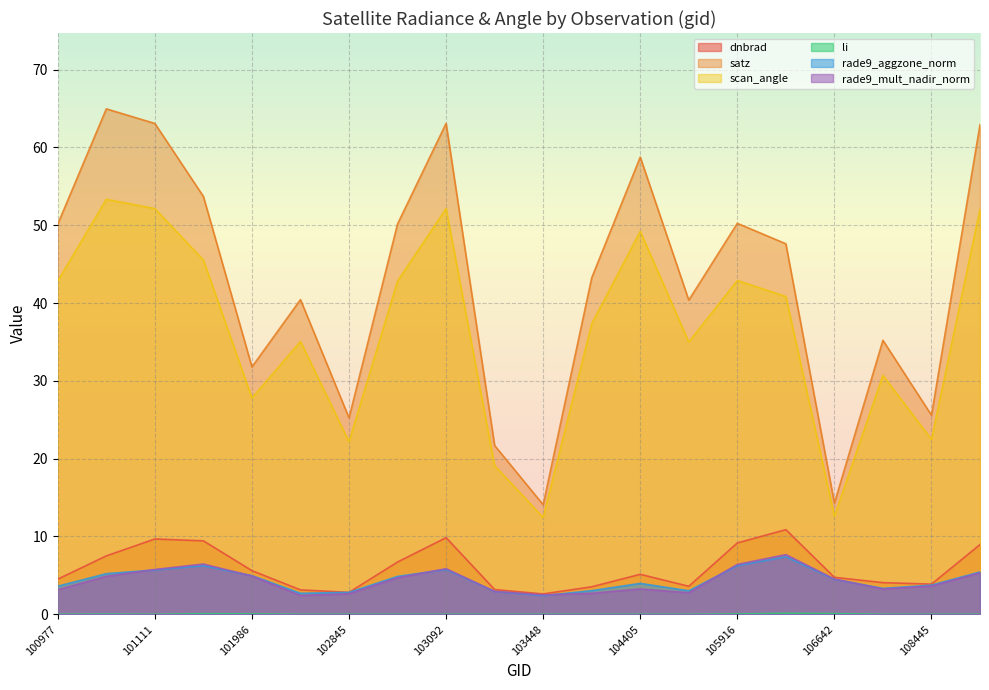

Reading left to right, extract all data points from this chart.

dnbrad: 100977=4.5	101102=7.5	101111=9.7	101858=9.4	101986=5.6	102602=3.1	102845=2.8	102964=6.7	103092=9.8	103330=3.2	103448=2.6	103566=3.5	104405=5.1	104522=3.6	105916=9.2	106285=10.9	106642=4.8	107560=4.1	108445=3.9	108802=9.0
satz: 100977=50.2	101102=65.0	101111=63.1	101858=53.7	101986=31.8	102602=40.4	102845=25.2	102964=50.2	103092=63.1	103330=21.7	103448=14.1	103566=43.2	104405=58.8	104522=40.4	105916=50.2	106285=47.6	106642=14.3	107560=35.2	108445=25.6	108802=62.9
scan_angle: 100977=42.8	101102=53.3	101111=52.1	101858=45.5	101986=27.8	102602=35.1	102845=22.2	102964=42.8	103092=52.1	103330=19.1	103448=12.4	103566=37.3	104405=49.2	104522=35.0	105916=42.9	106285=40.8	106642=12.6	107560=30.7	108445=22.5	108802=52.0
li: 100977=0.0	101102=0.0	101111=0.0	101858=0.1	101986=0.1	102602=0.0	102845=0.0	102964=0.0	103092=0.0	103330=0.0	103448=0.0	103566=0.0	104405=0.0	104522=0.0	105916=0.0	106285=0.1	106642=0.1	107560=0.0	108445=0.0	108802=0.0
rade9_aggzone_norm: 100977=3.6	101102=5.2	101111=5.7	101858=6.2	101986=5.0	102602=2.7	102845=2.8	102964=4.9	103092=5.8	103330=2.9	103448=2.4	103566=3.0	104405=4.0	104522=3.0	105916=6.3	106285=7.4	106642=4.5	107560=3.3	108445=3.8	108802=5.4
rade9_mult_nadir_norm: 100977=3.2	101102=4.9	101111=5.8	101858=6.5	101986=4.9	102602=2.4	102845=2.6	102964=4.7	103092=5.9	103330=2.9	103448=2.5	103566=2.7	104405=3.3	104522=2.8	105916=6.4	106285=7.7	106642=4.5	107560=3.3	108445=3.6	108802=5.3